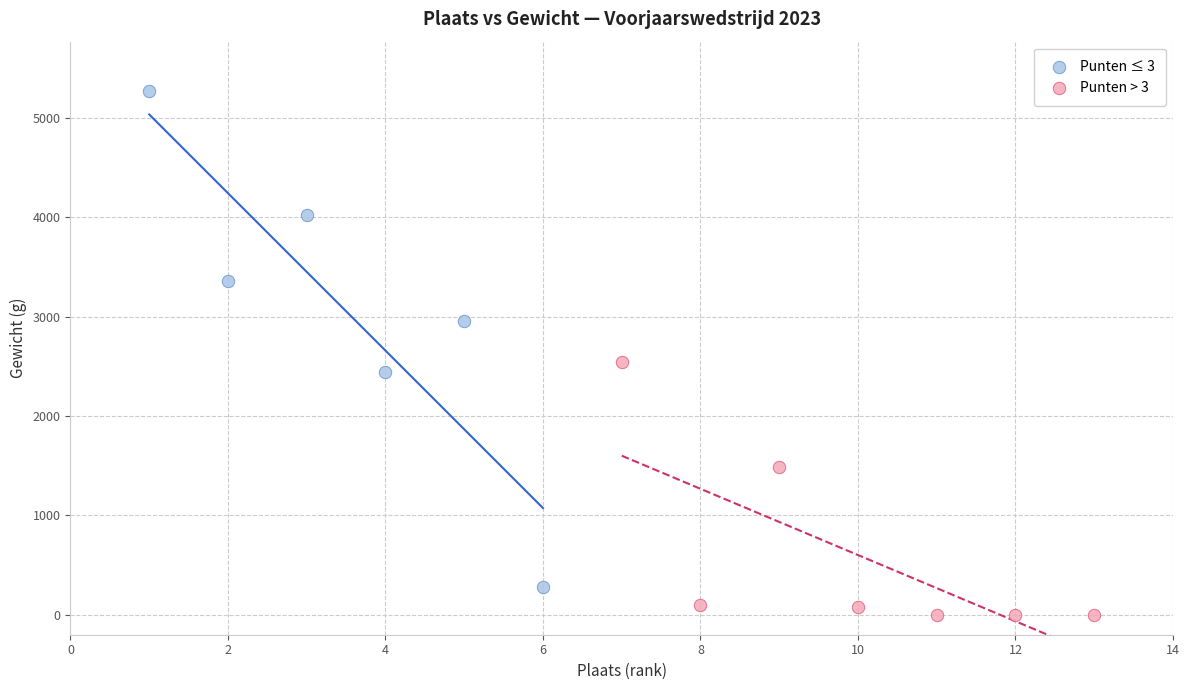

What are all the series names shown in the legend?

Punten ≤ 3, Punten > 3